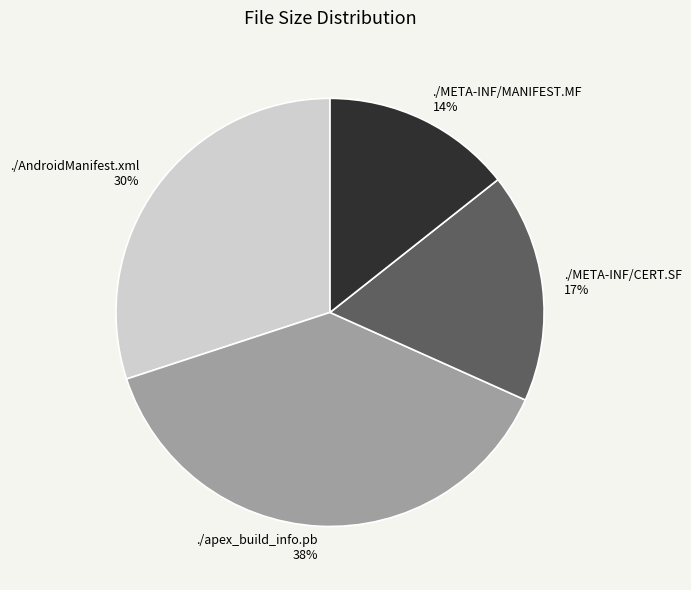

To the nearest percent, what is the average slice percentage?

25%